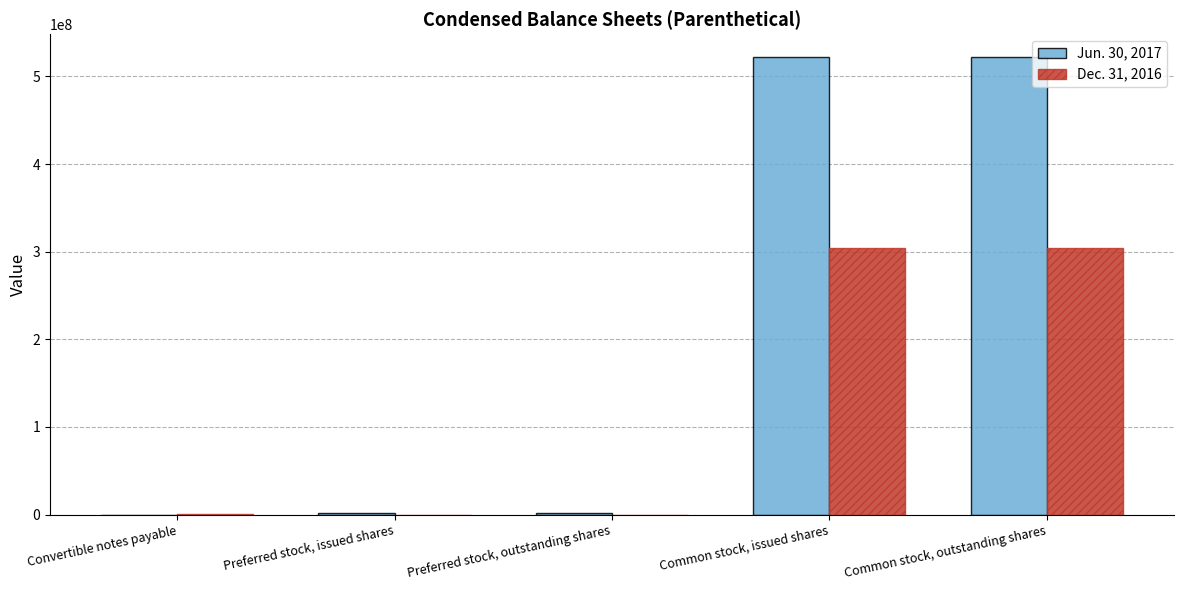

True or false: Dec. 31, 2016 has a value of 191895989 at Common stock, issued shares.

False